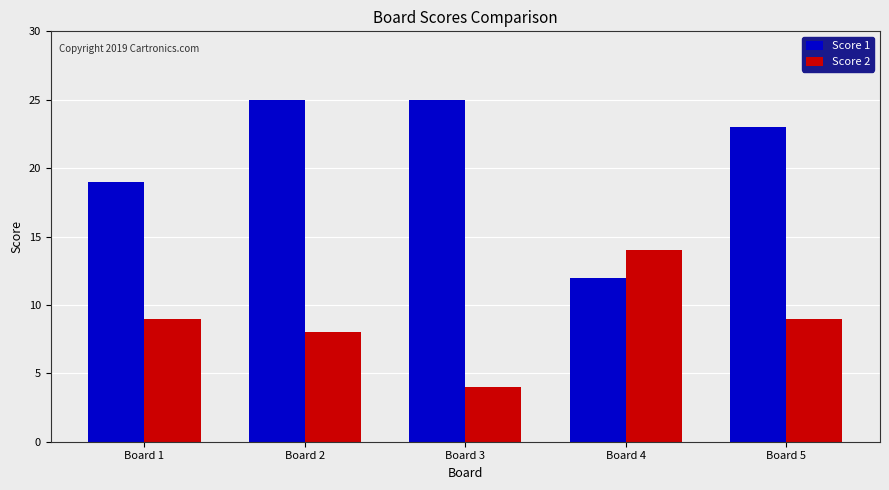

Which series has the largest total across all categories?

Score 1